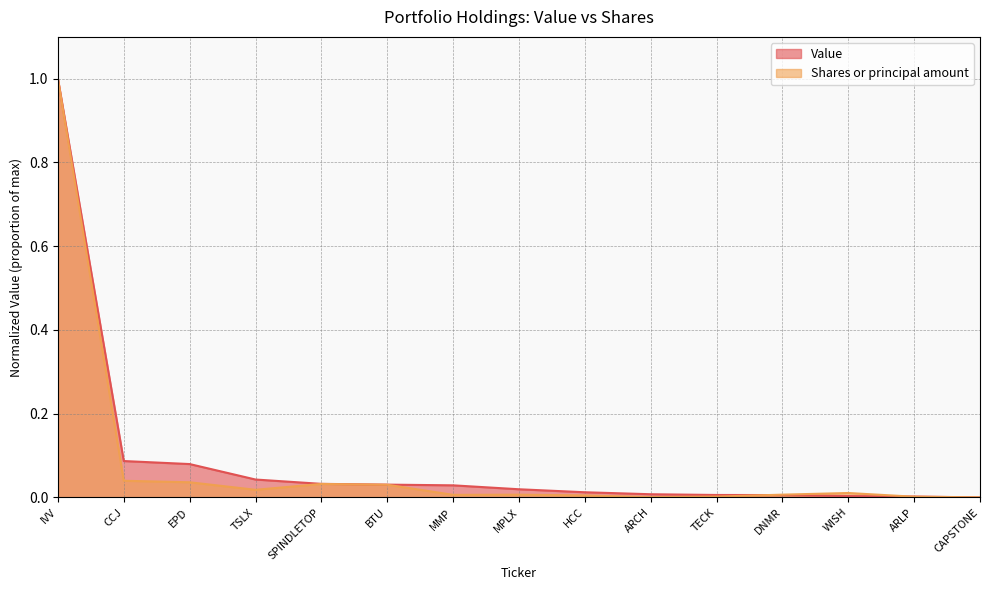

How many lines are shown in the chart?

2